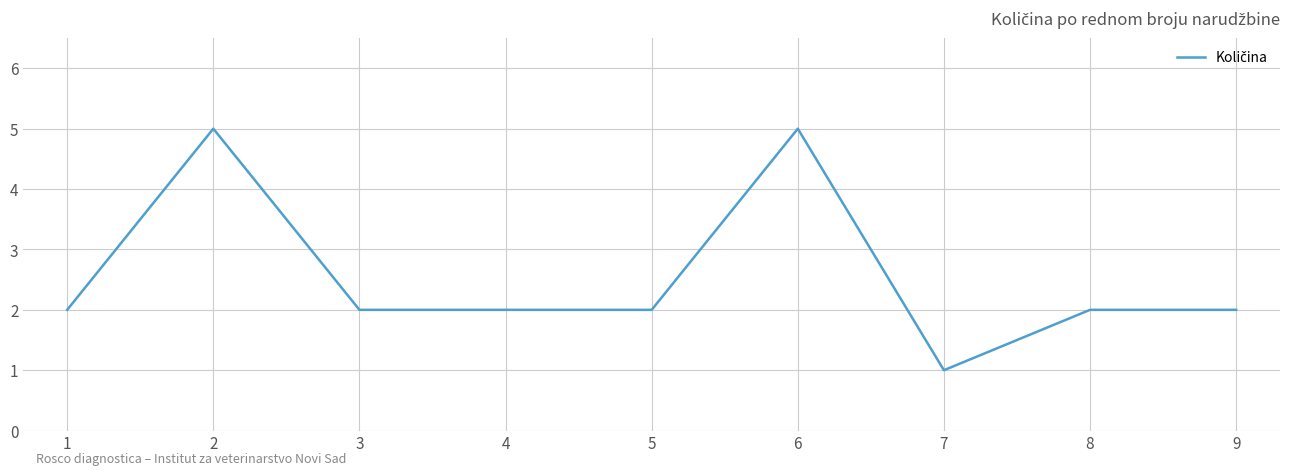

True or false: the data shows 2 at 4.

True